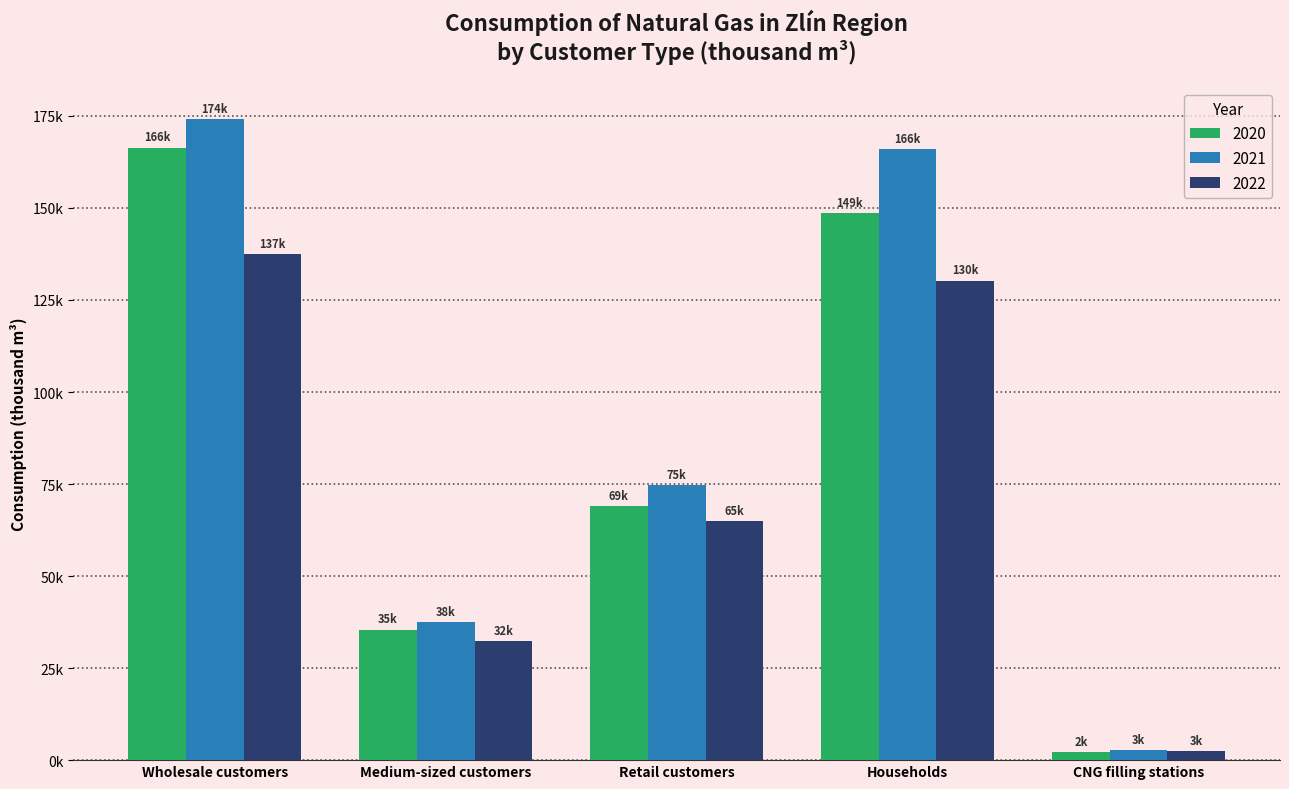

At Wholesale customers, list the series in order from largest to smallest.

2021, 2020, 2022